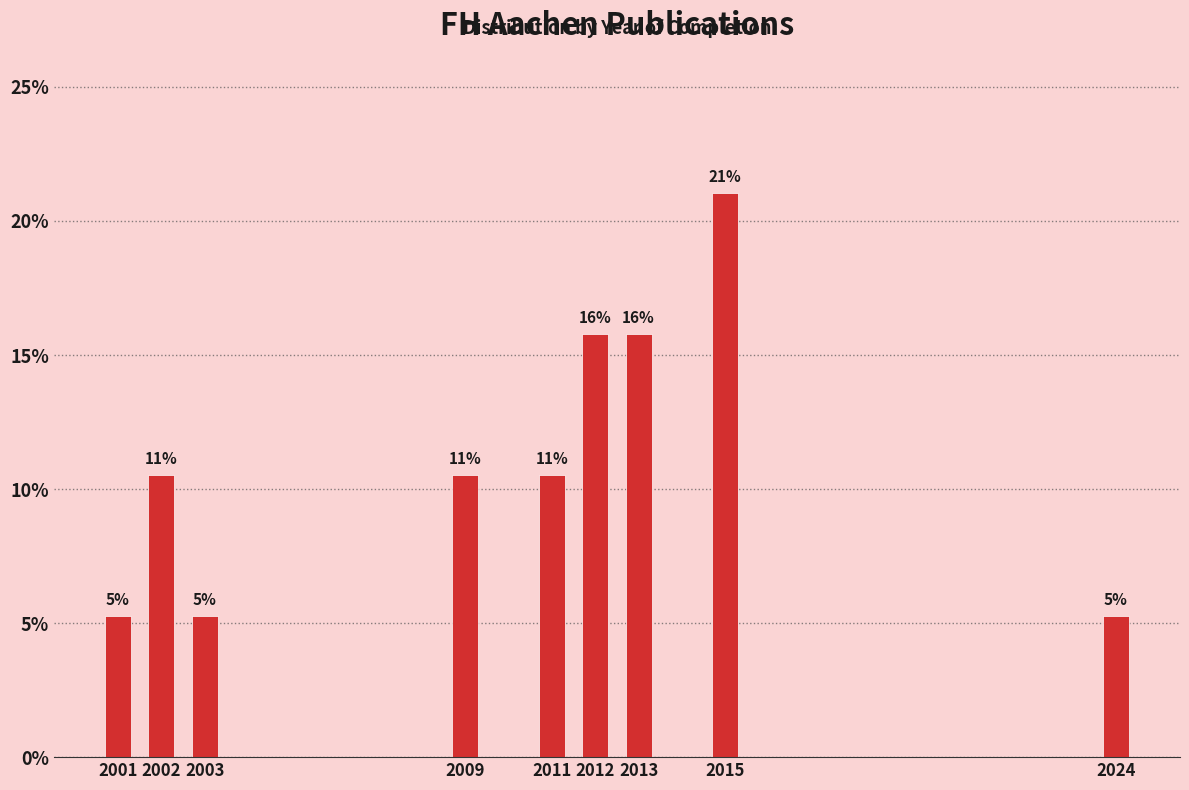

How many bars are there in total?

9